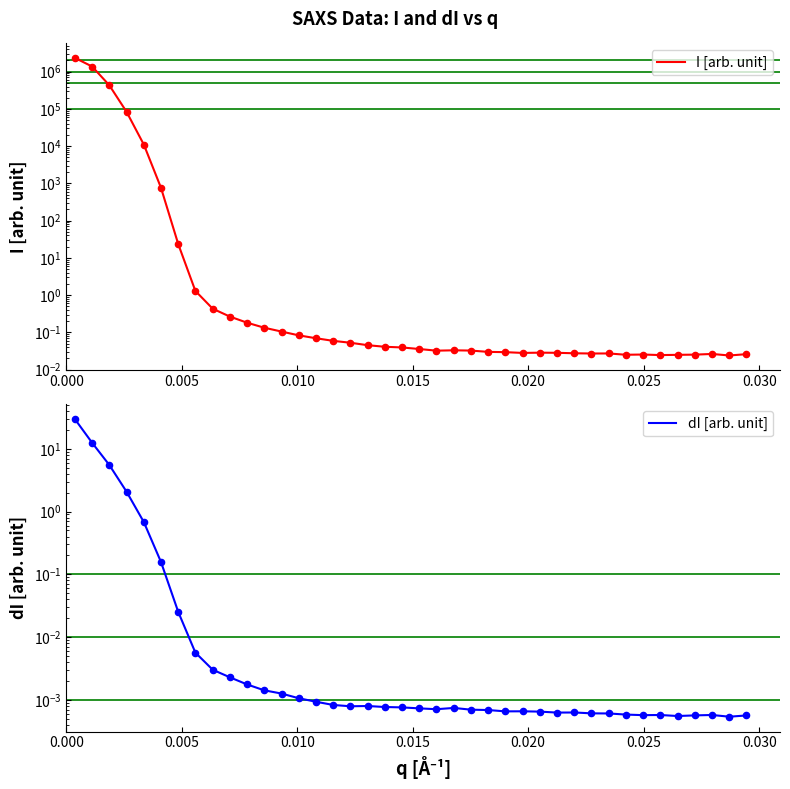

Which series contains the highest Y value?

I [arb. unit]